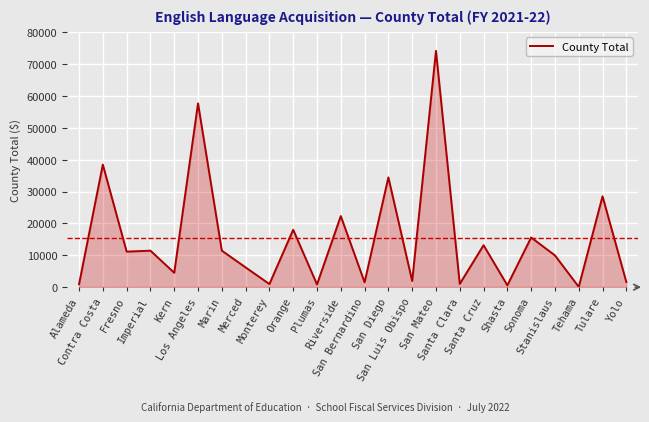

Is it true that the value at San Luis Obispo is 2978?

False